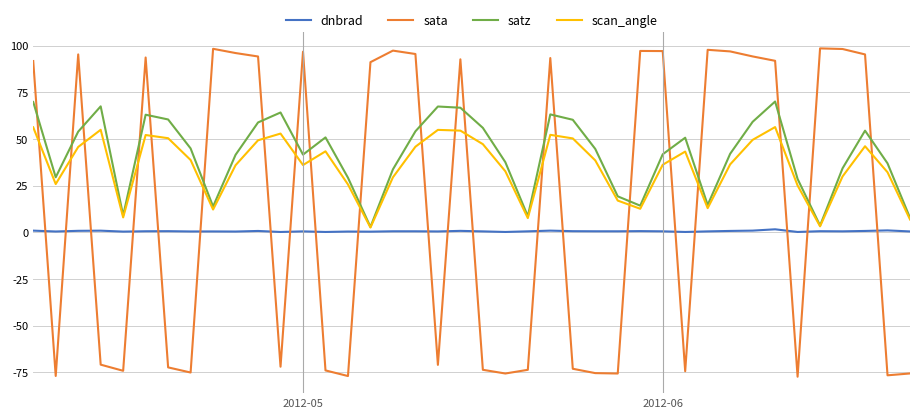

Which series ends up on top after the final intersection of dnbrad and sata?

dnbrad